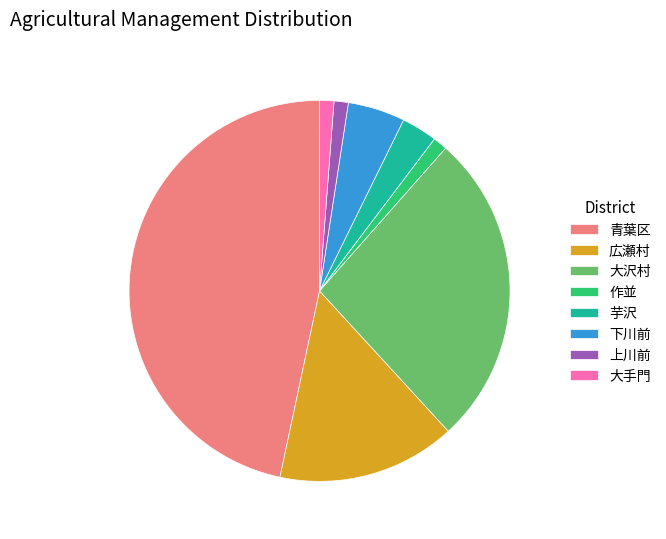

Count the number of slices in the pie.

8